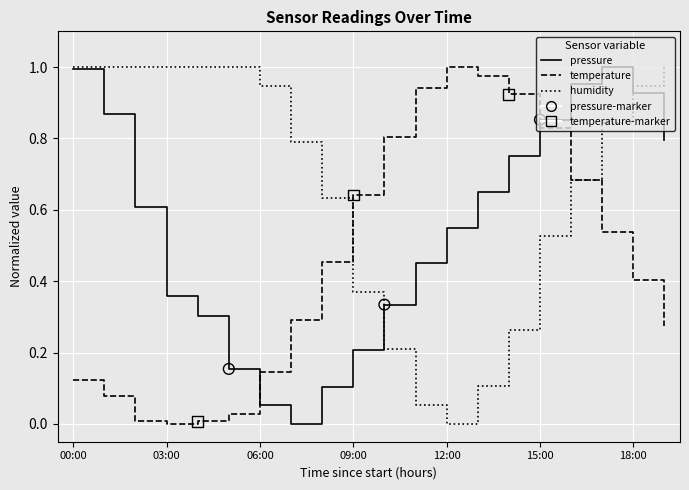

Which series has the largest total across all categories?

humidity